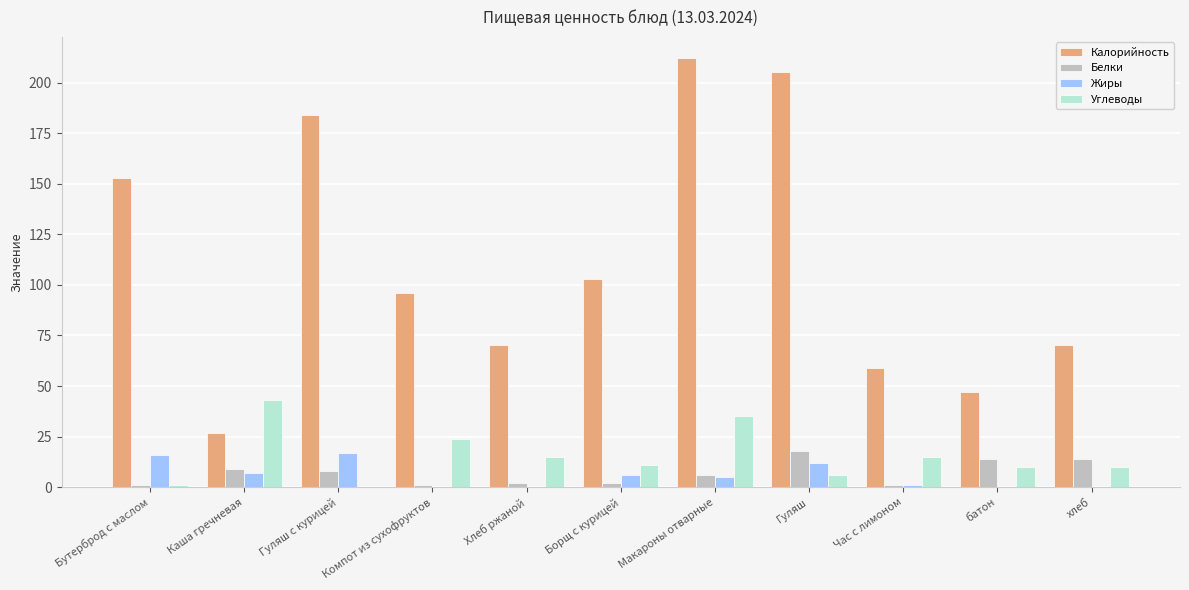

What is the greatest value displayed?

212.0